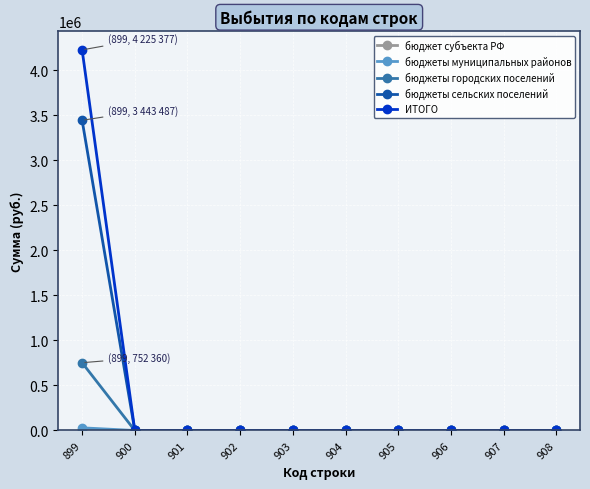

Between 899 and 906, which series saw the biggest shift?

ИТОГО